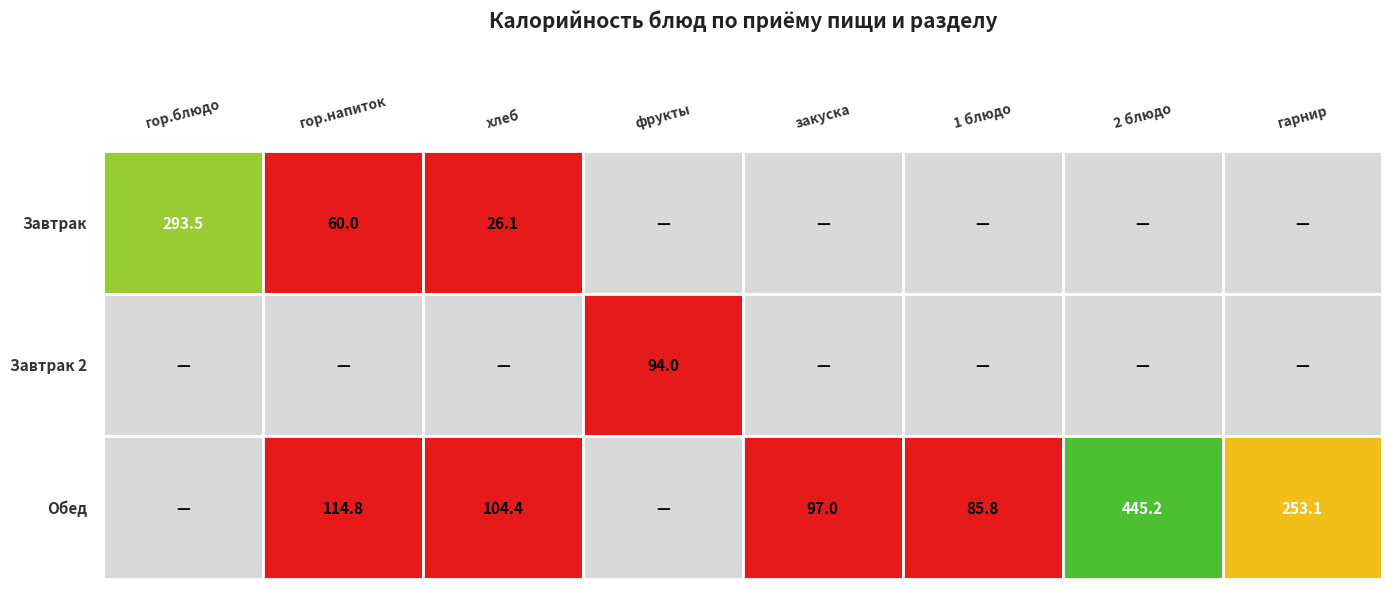

Which series has the largest total across all categories?

Обед